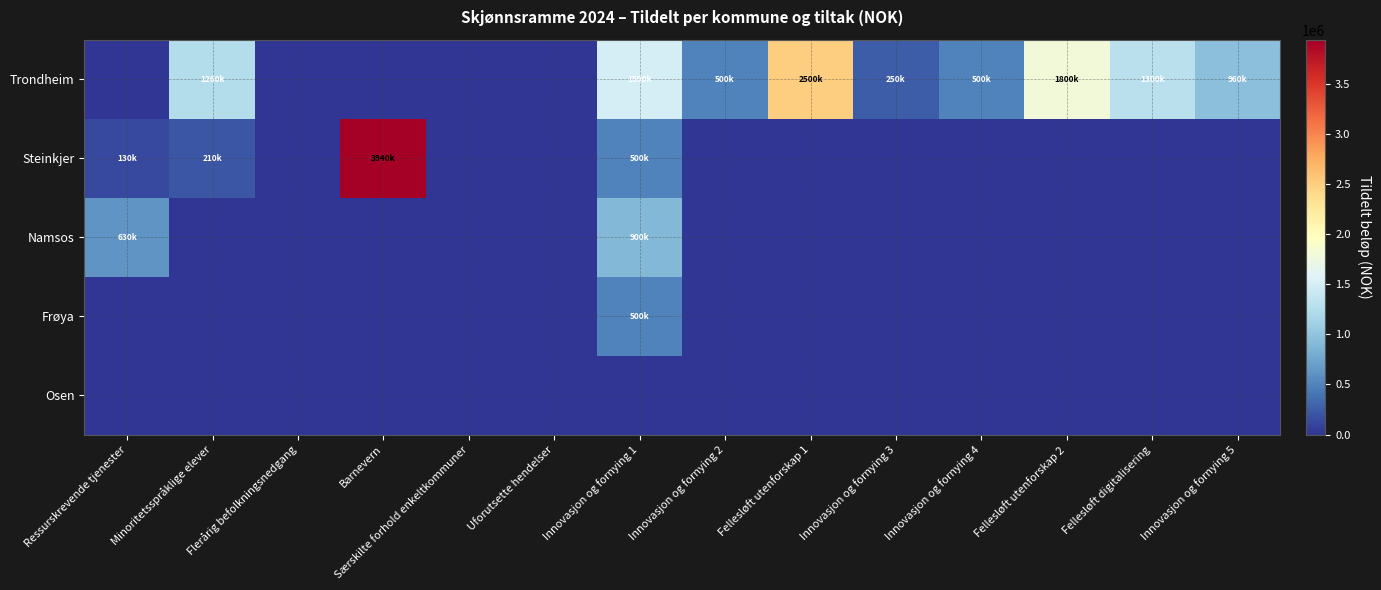

At Innovasjon og fornying 3, list the series in order from largest to smallest.

Trondheim, Steinkjer, Namsos, Frøya, Osen